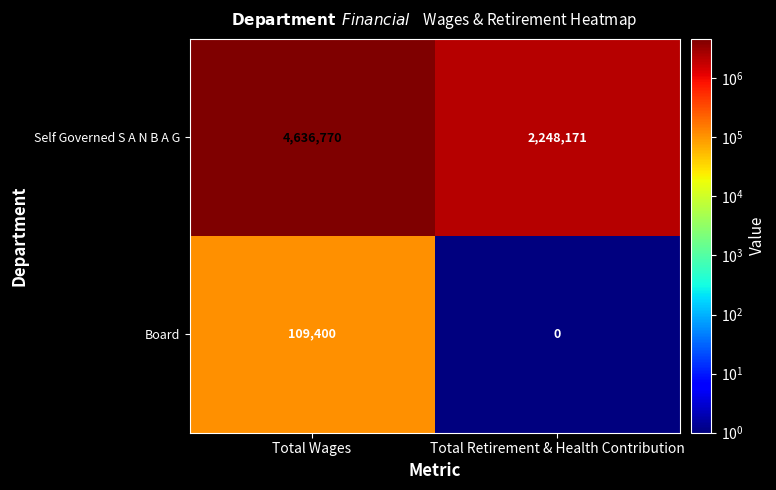

The value of Board at Total Wages is 154594. True or false?

False